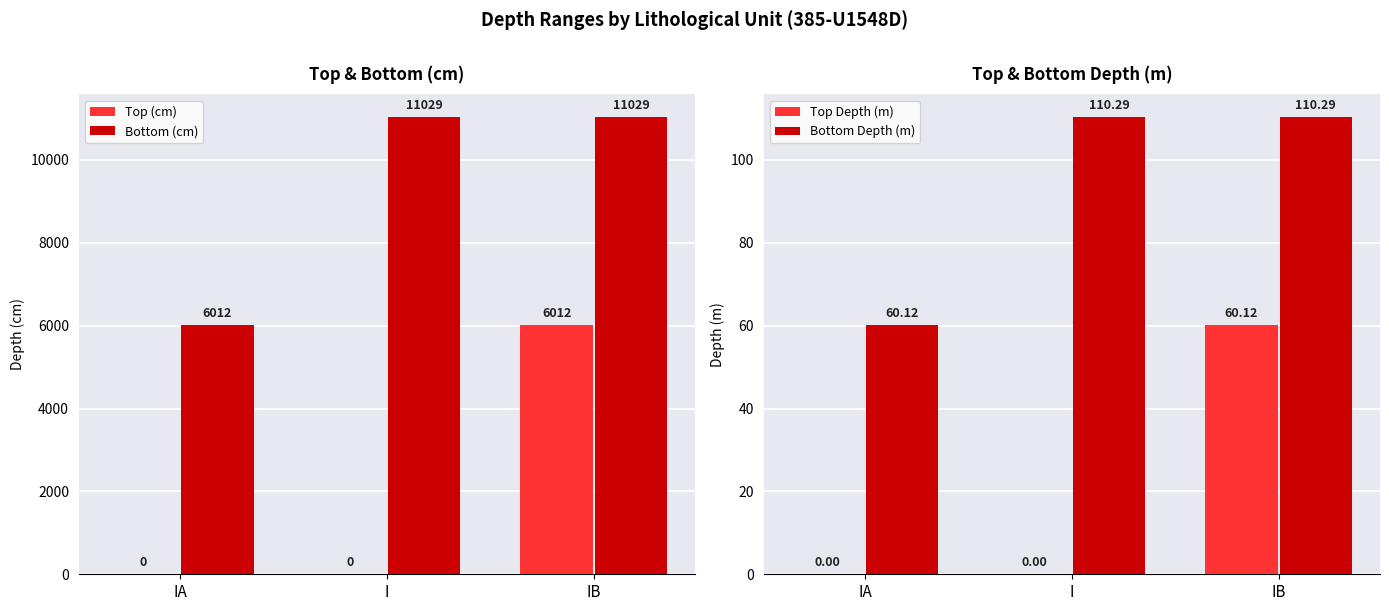

Is the value of Top Depth (m) at IB greater than the value of Bottom (cm) at I?

No